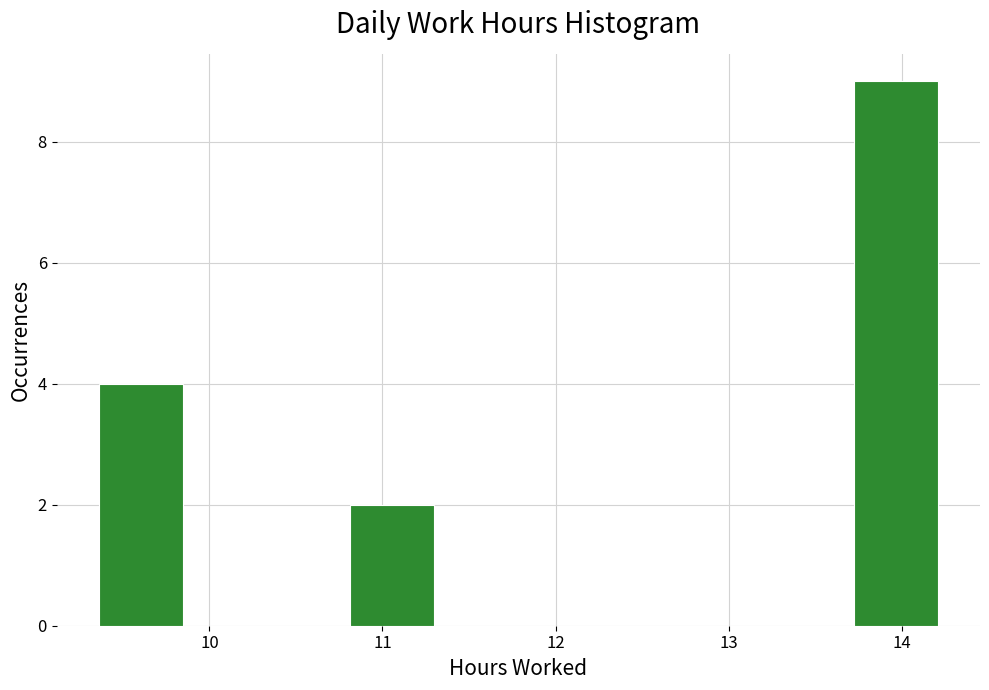

Reading left to right, transcribe this chart: for each bar, give the range it covers on the x-axis and its height. Neither the bar edges nor the heights are printed on the chart, so give them approximately, as read against the axes.

9.4 to 9.8: 4
9.8 to 10.3: 0
10.3 to 10.8: 0
10.8 to 11.3: 2
11.3 to 11.8: 0
11.8 to 12.3: 0
12.3 to 12.8: 0
12.8 to 13.2: 0
13.2 to 13.7: 0
13.7 to 14.2: 9